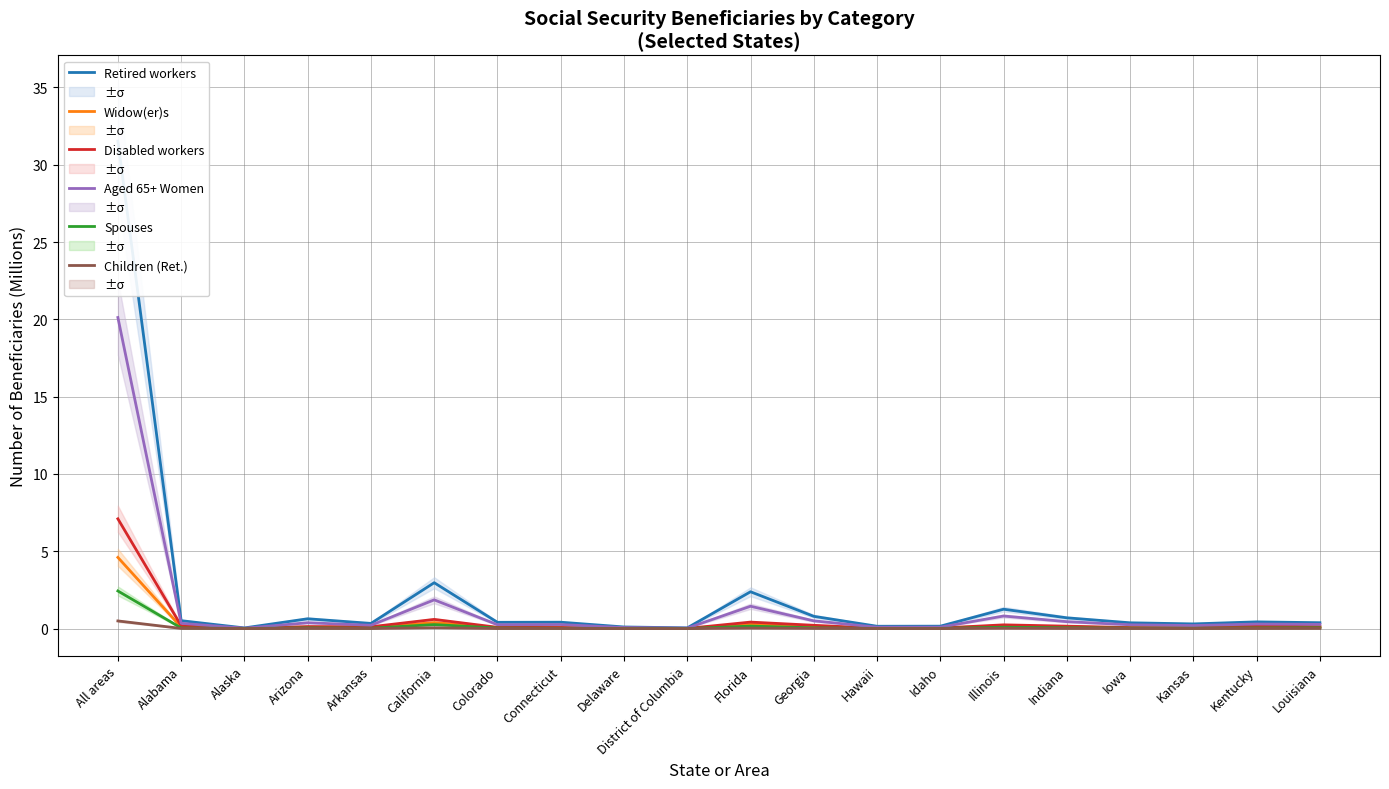

What is the value of the Retired workers point at the 8th from the left?

0.4